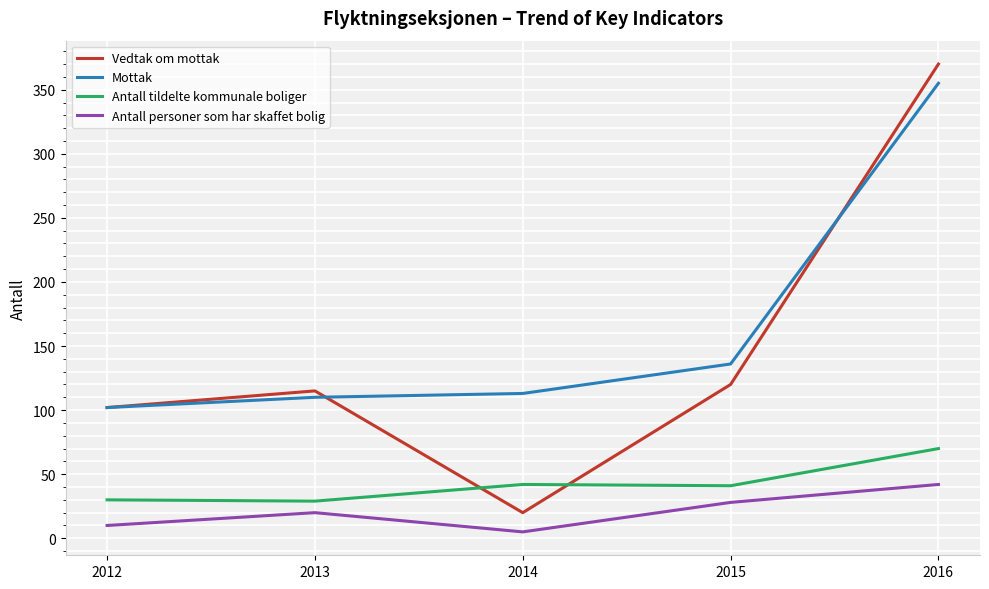

True or false: Vedtak om mottak and Antall tildelte kommunale boliger cross at least once.

True